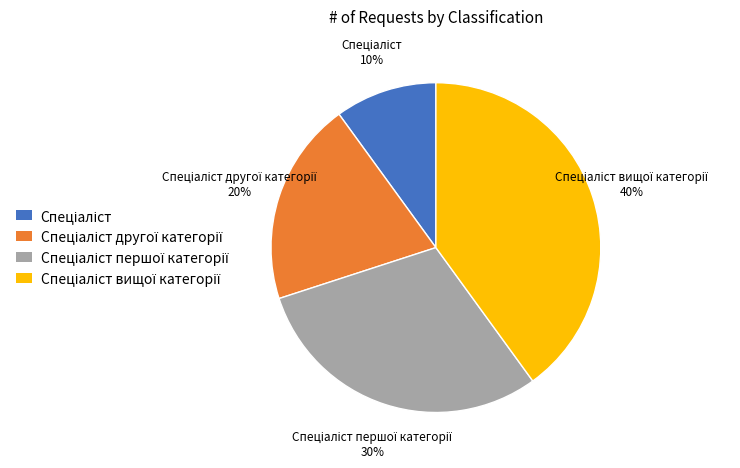

Is there any slice that represents more than half of the pie?

No